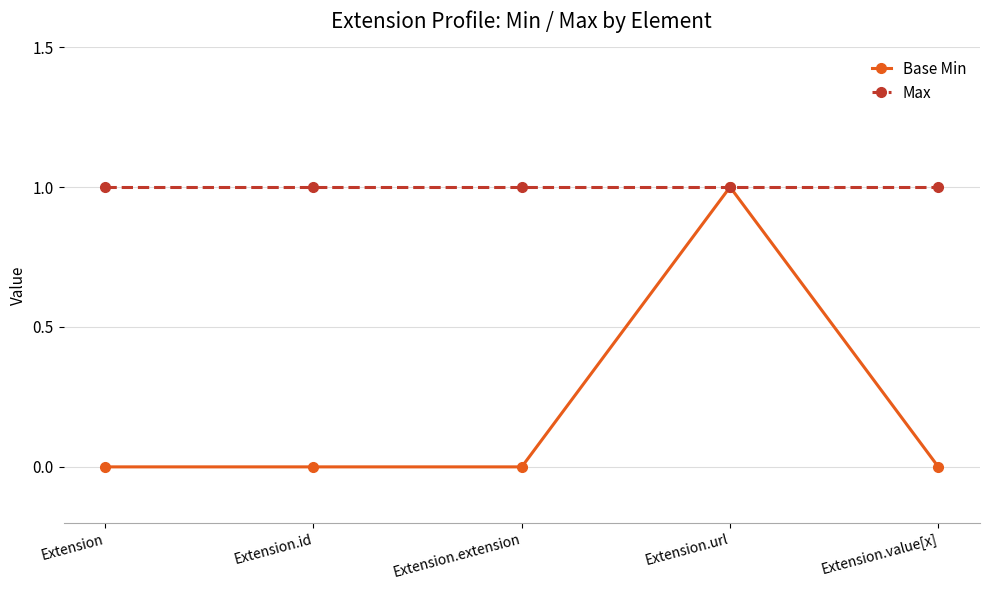

Rank the series at Extension from lowest to highest value.

Base Min, Max